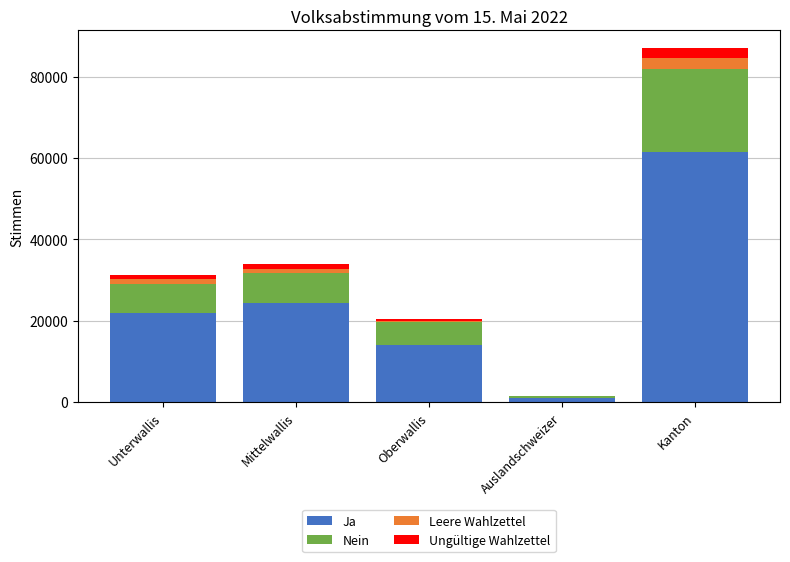

Where is Ja nearest to the value 31313?

Mittelwallis